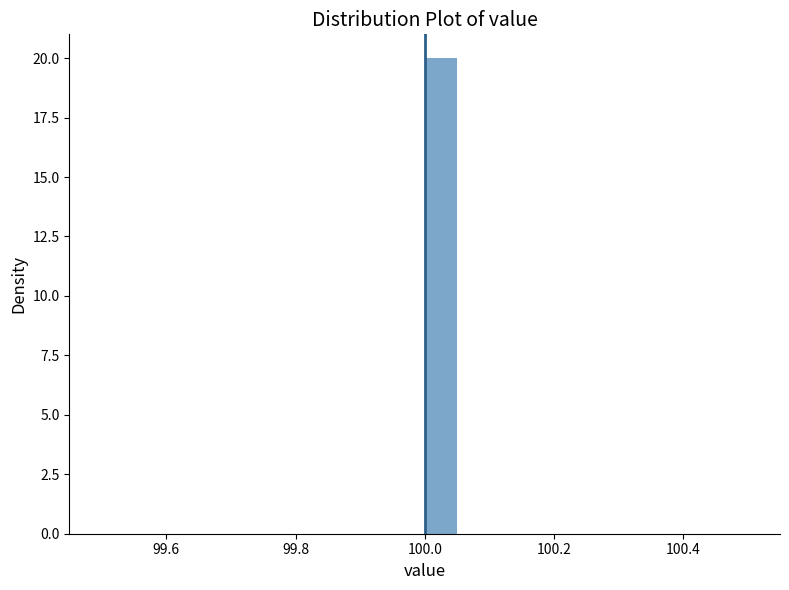

Around what value on the x-axis is the tallest bar? Give the approximate position of its centre, as read against the axis.

100.02